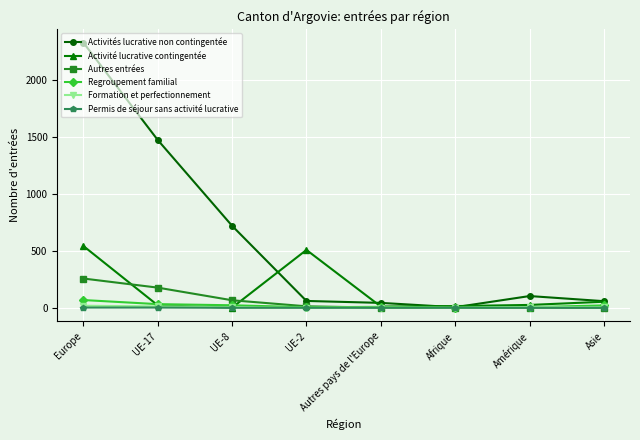

Between which two adjacent categories do Activité lucrative contingentée and Activités lucrative non contingentée first intersect?

UE-8 and UE-2